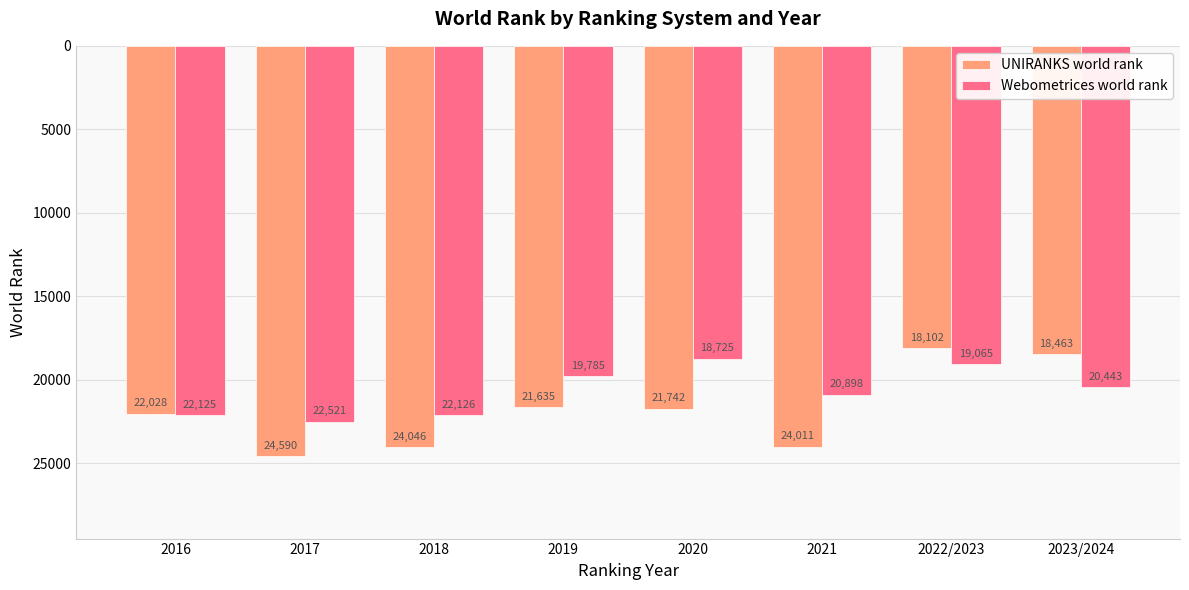

What is the sum of the Webometrices world rank values at 2020 and 2018?

40851